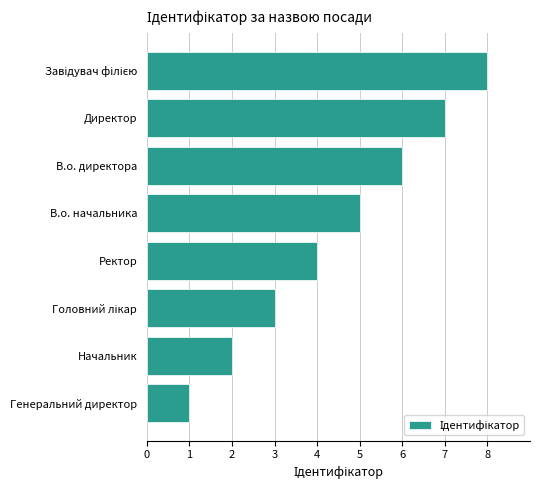

What is the approximate value at Директор?

7